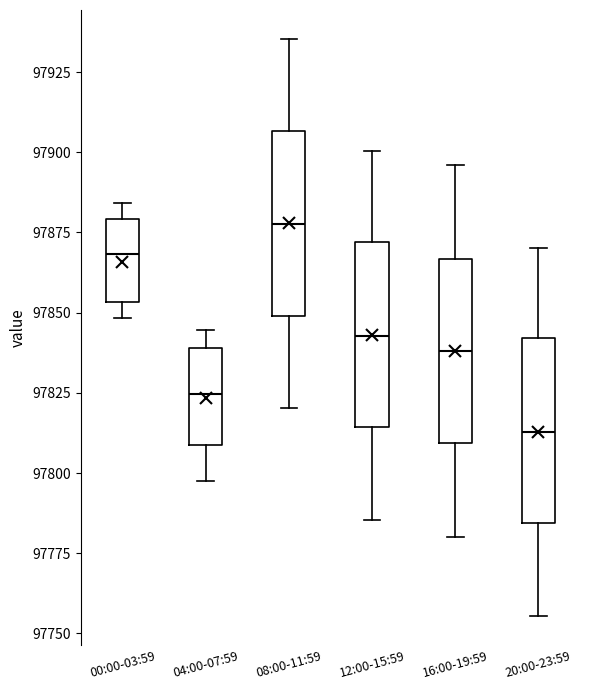

Where is the upper edge of the box for 04:00-07:59 on the y-axis? The values are not printed on the chart, so give them approximately, as read against the axis.

97840